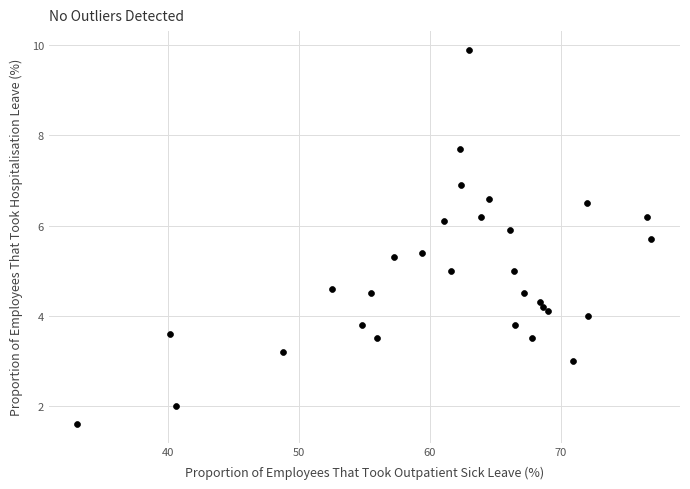

What is the range of Y values (max minus min)?

8.3